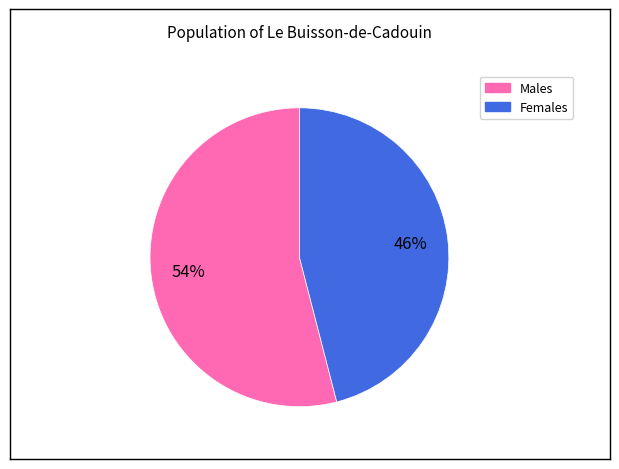

Does any single category account for the majority?

Yes